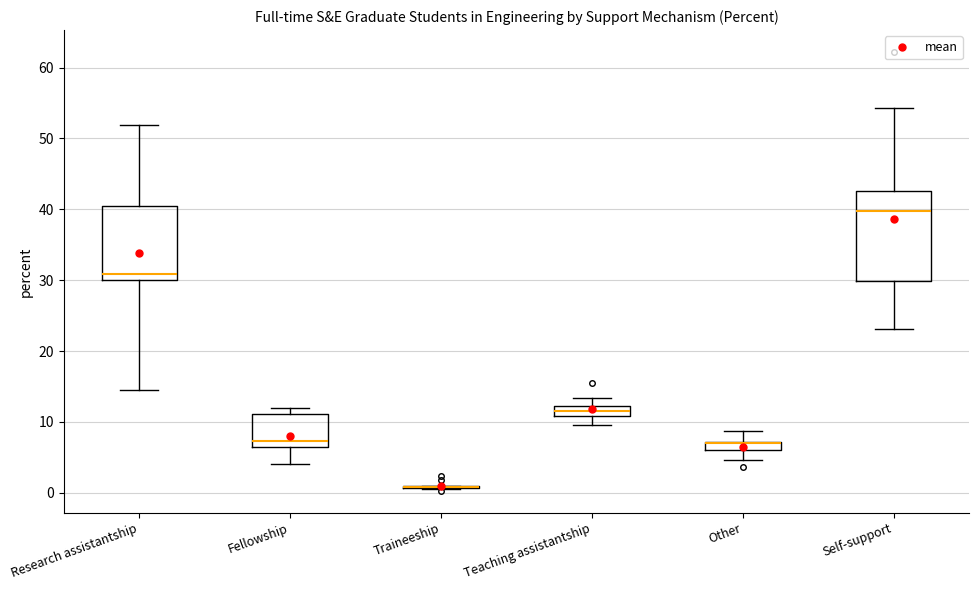

Which box is the tallest, from its lower edge to its upper edge?

Self-support